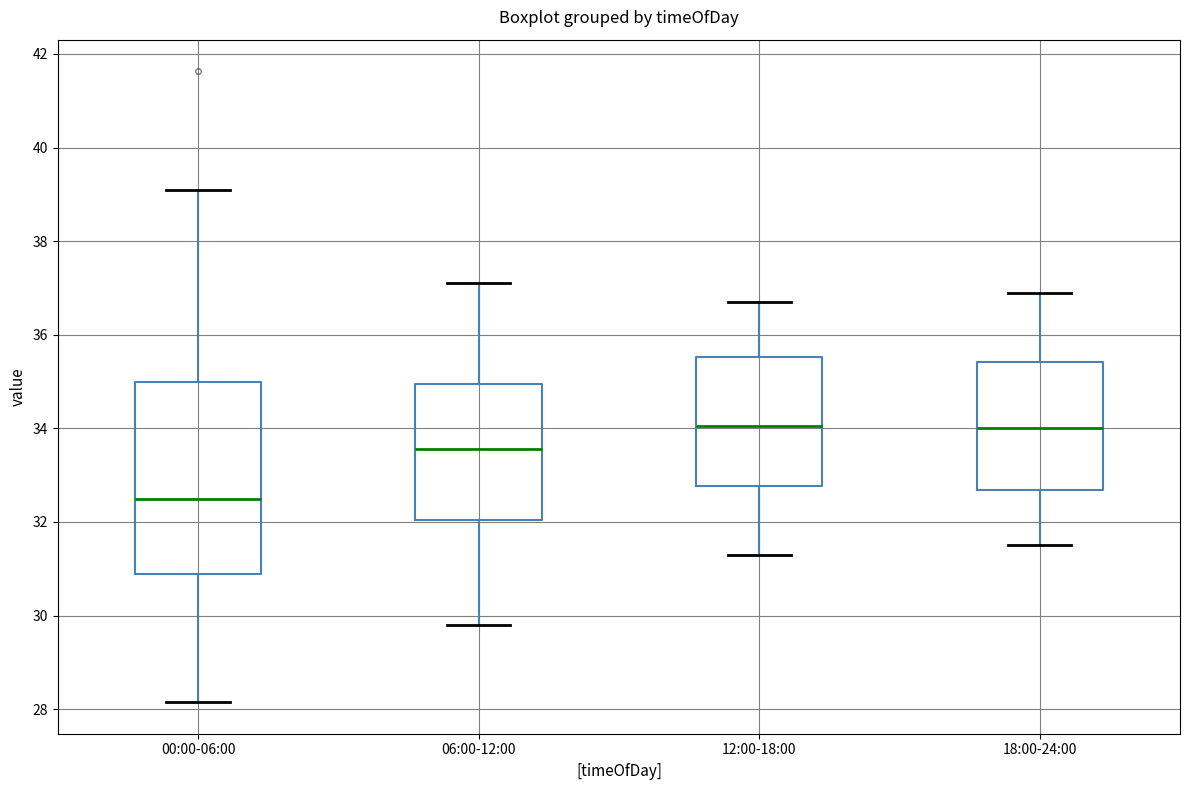

Where is the lower edge of the box for 12:00-18:00 on the y-axis? The values are not printed on the chart, so give them approximately, as read against the axis.

32.8